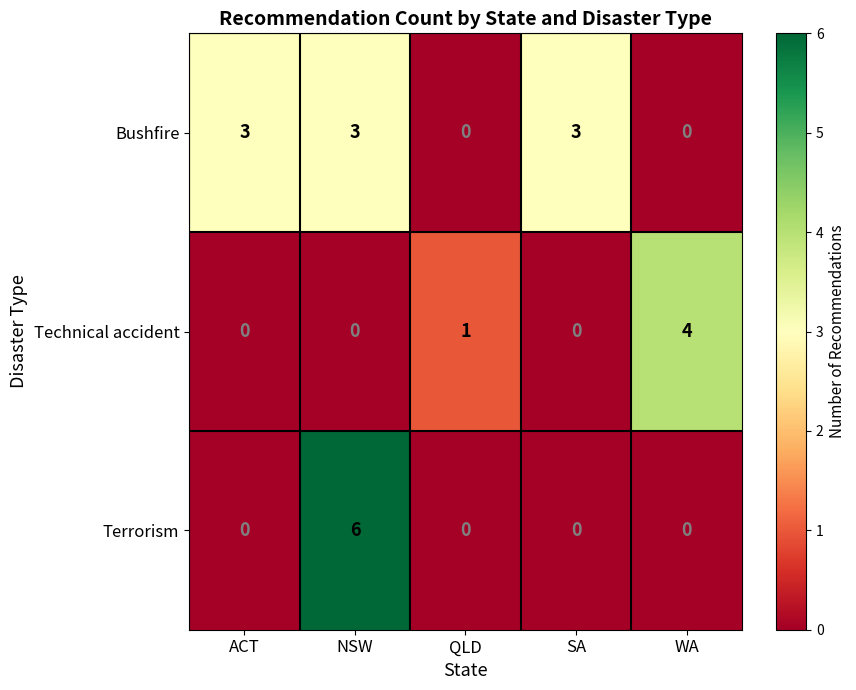

How many distinct data groups are displayed?

3